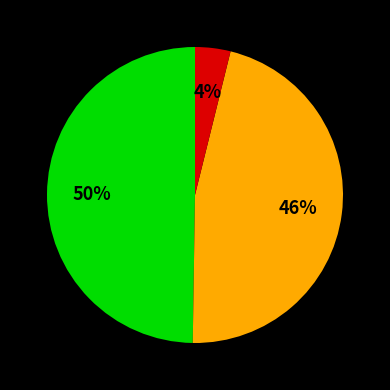

To the nearest percent, what is the average slice percentage?

33%